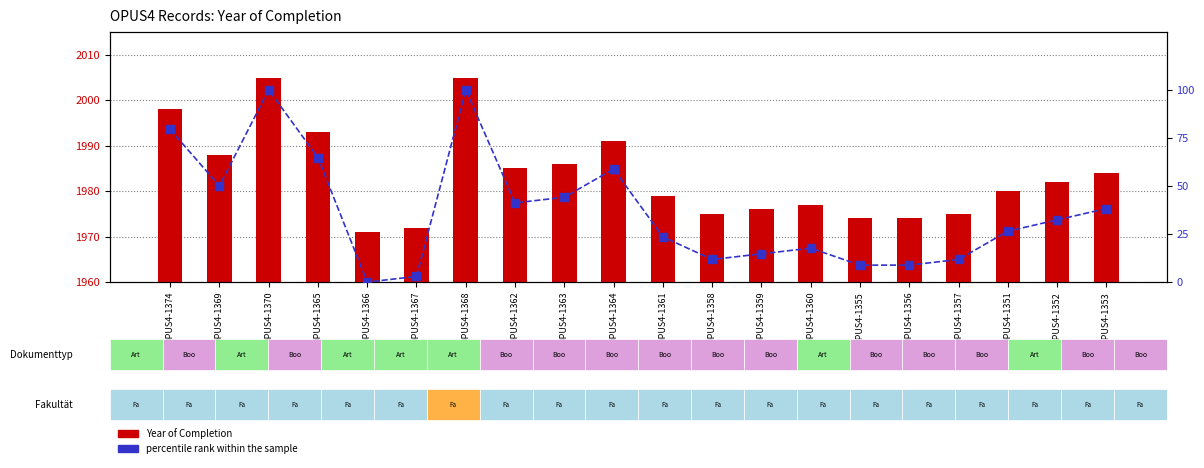

How many distinct data groups are displayed?

2